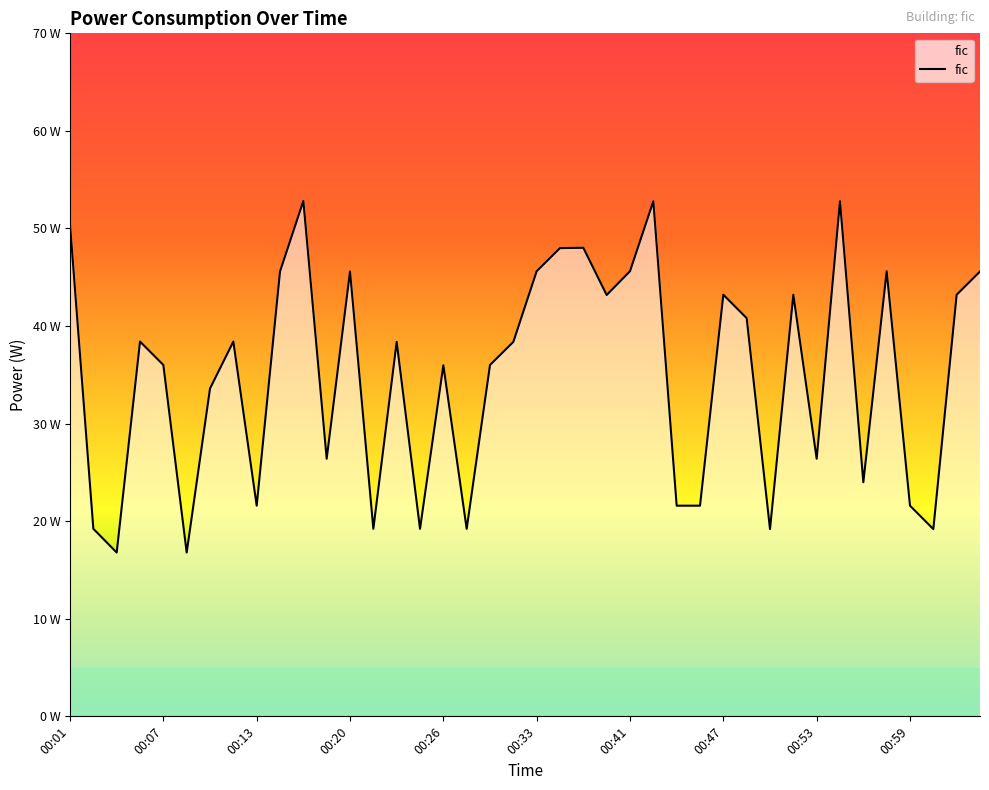

Where is the data nearest to the value 34?

00:10